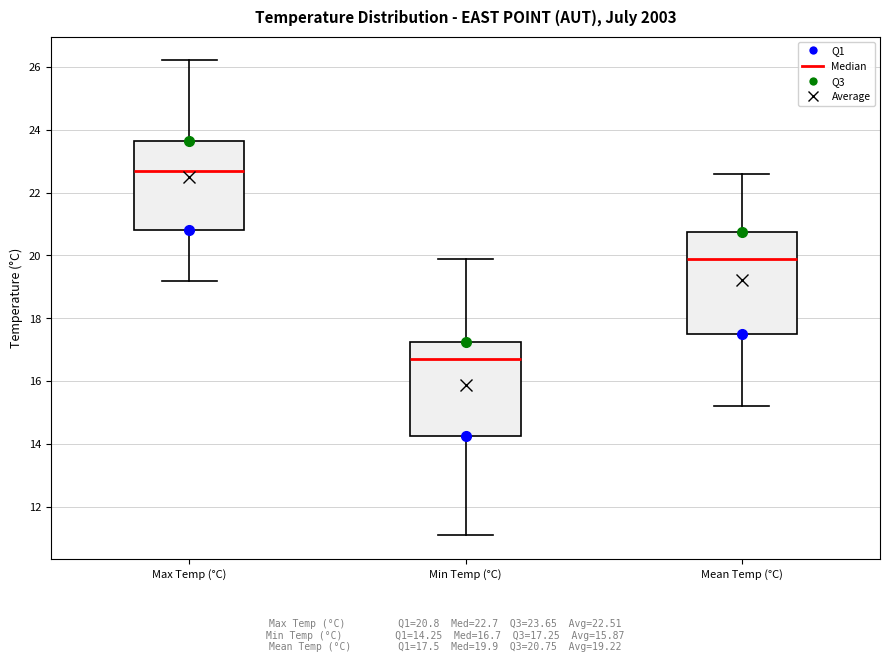

Where does the upper whisker of the box for Max Temp (°C) end on the y-axis? The values are not printed on the chart, so give them approximately, as read against the axis.

26.2